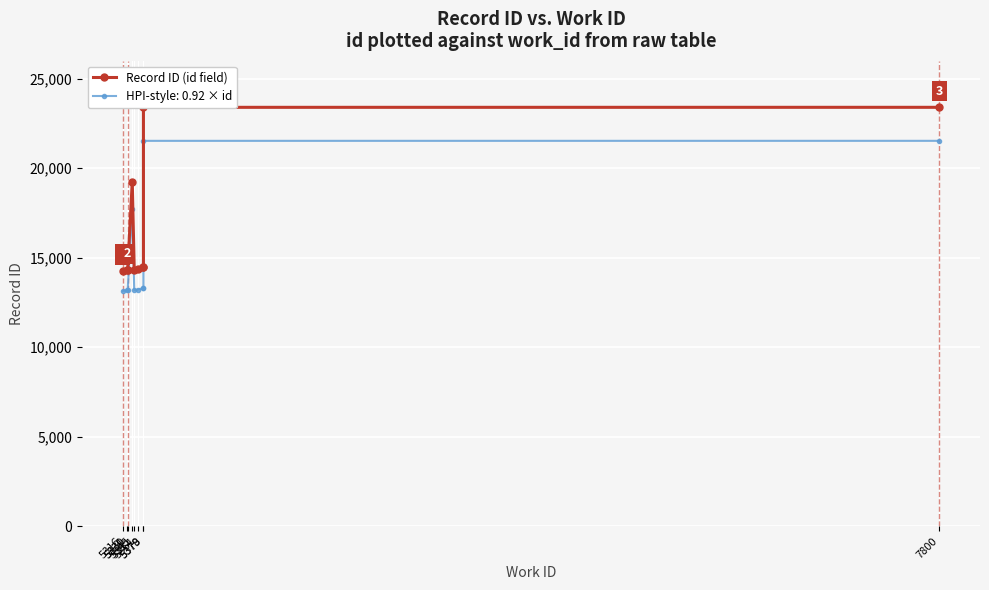

Reading right to left, extract all data points from this chart.

23406	23405	14460	14459	14362	14341	19246	14323	14324	14283